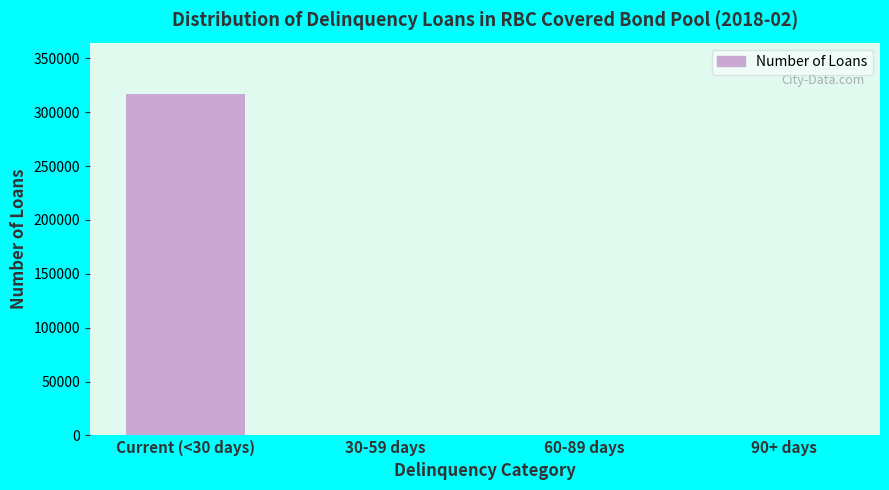

Is it true that the value at Current (<30 days) is 317150?

True